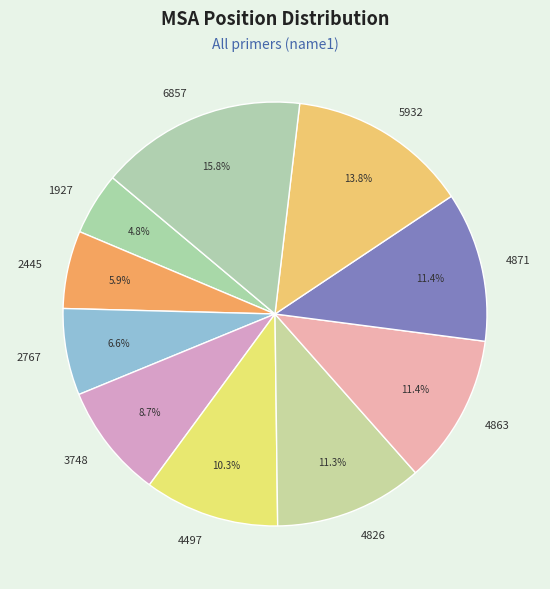

To the nearest percent, what is the difference between the 2767 and 2445 slice percentages?

1%